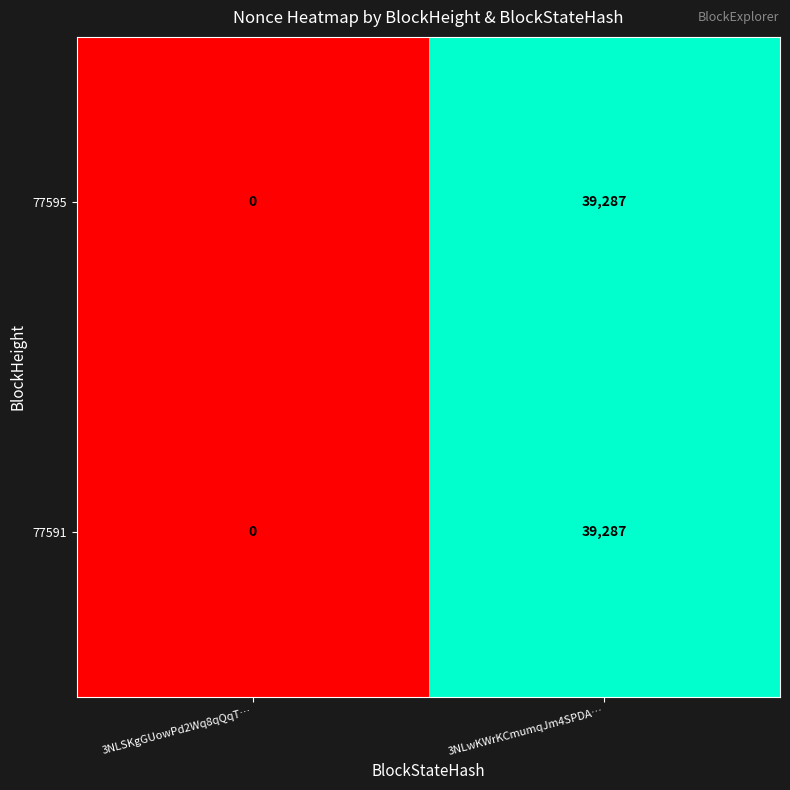

What is the difference between the 77591 values at 3NLwKWrKCmumqJm4SPDA… and 3NLSKgGUowPd2Wq8qQqT…?

39287